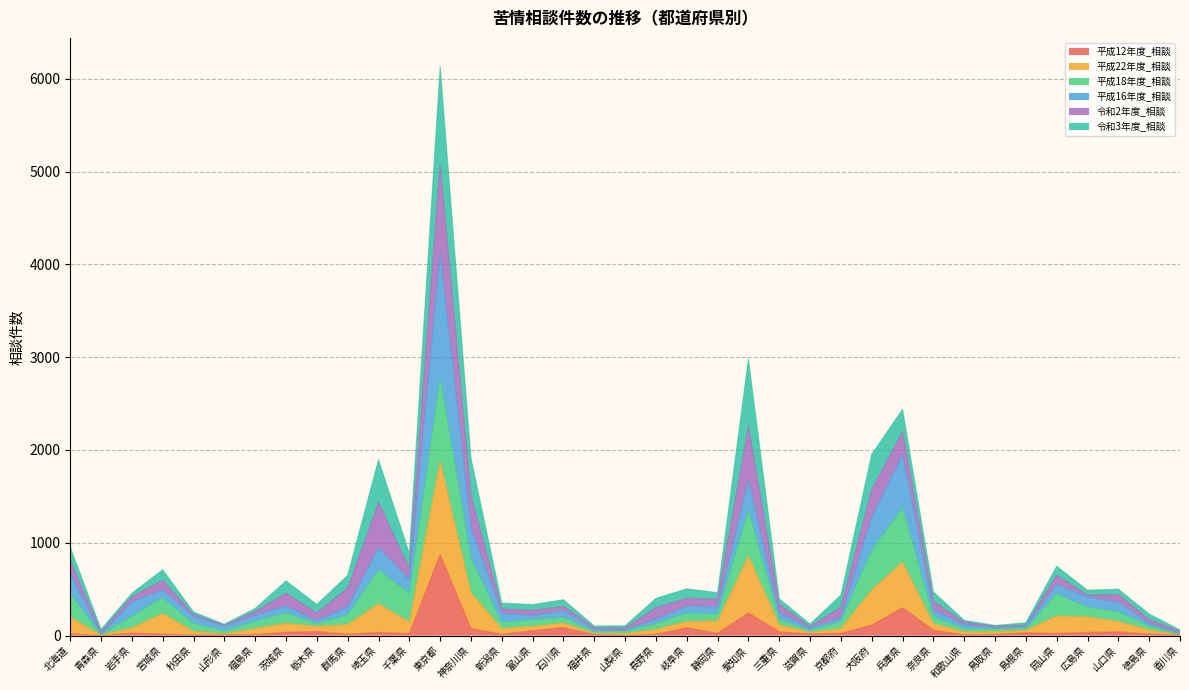

What position from the right is 岐阜県?

17